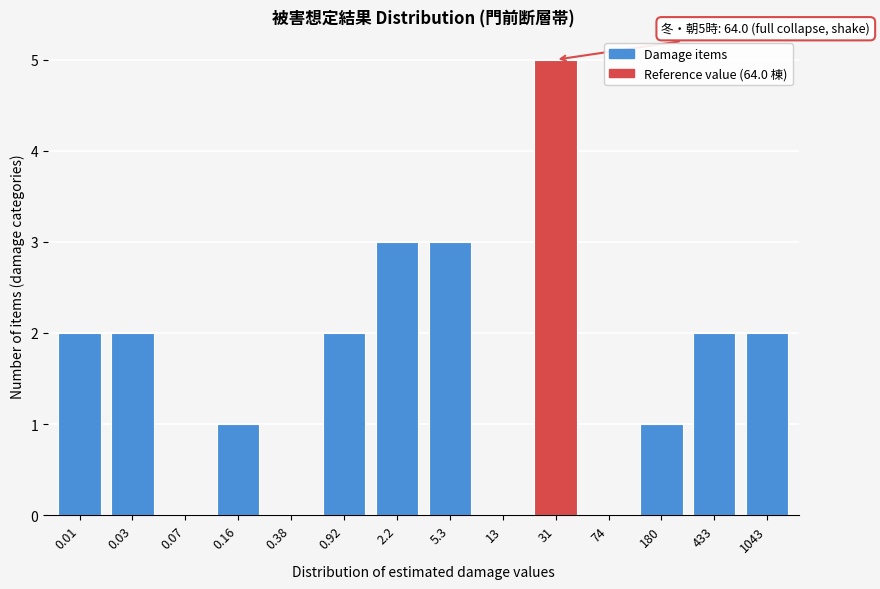

Reading left to right, extract all data points from this chart.

0.01=2	0.03=2	0.07=0	0.16=1	0.38=0	0.92=2	2.2=3	5.3=3	13=0	31=5	74=0	180=1	433=2	1043=2